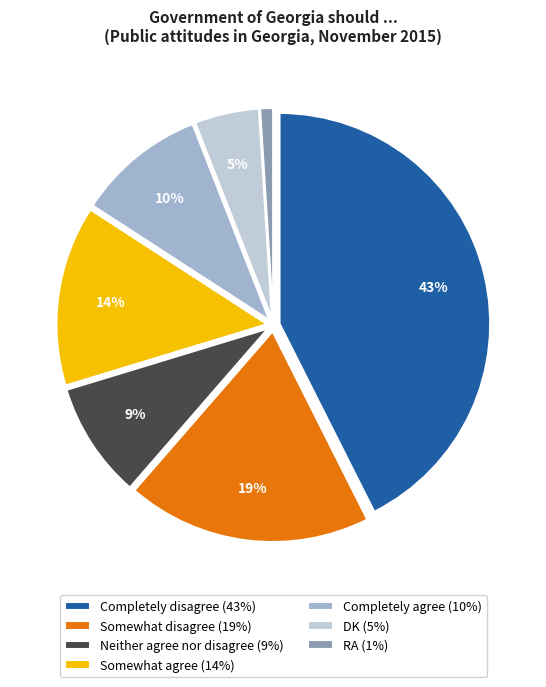

To the nearest percent, what portion does Completely agree represent?

10%